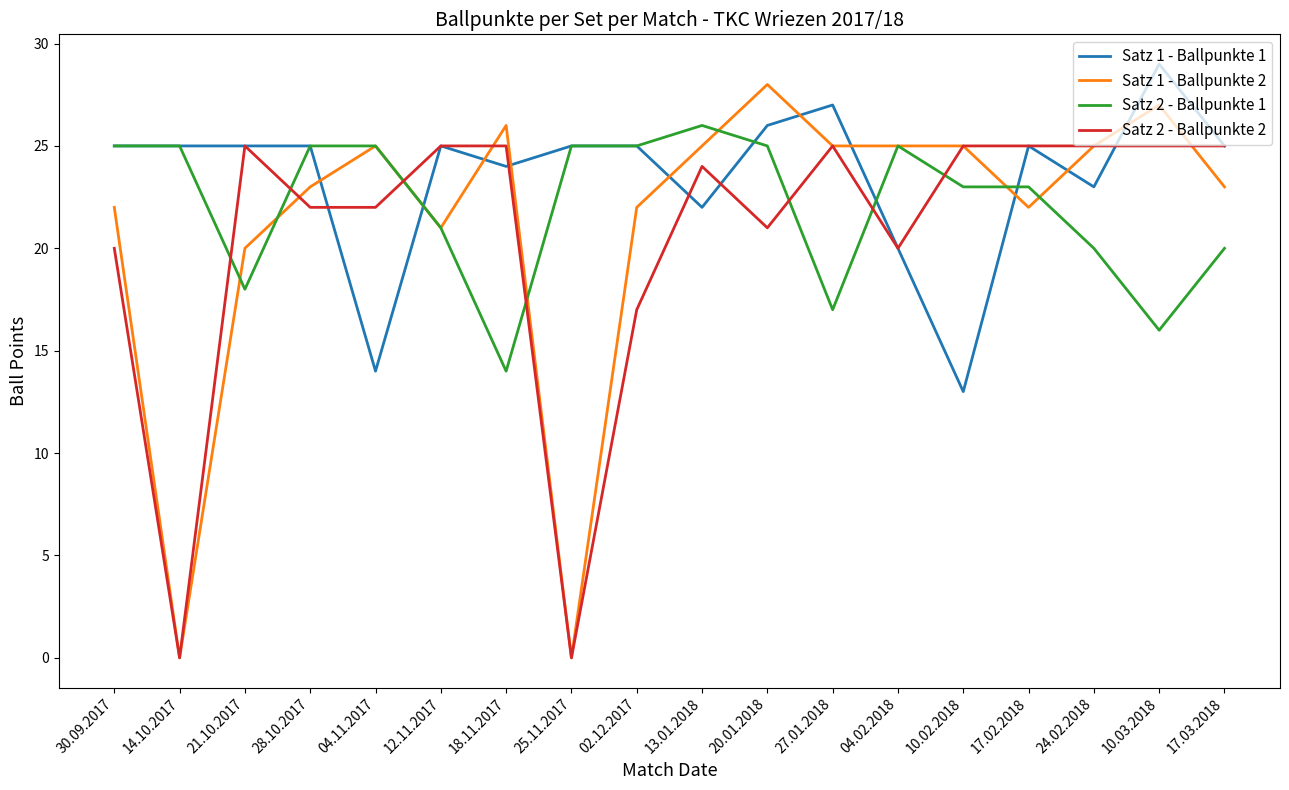

Which series has the largest range (max minus min)?

Satz 1 - Ballpunkte 2